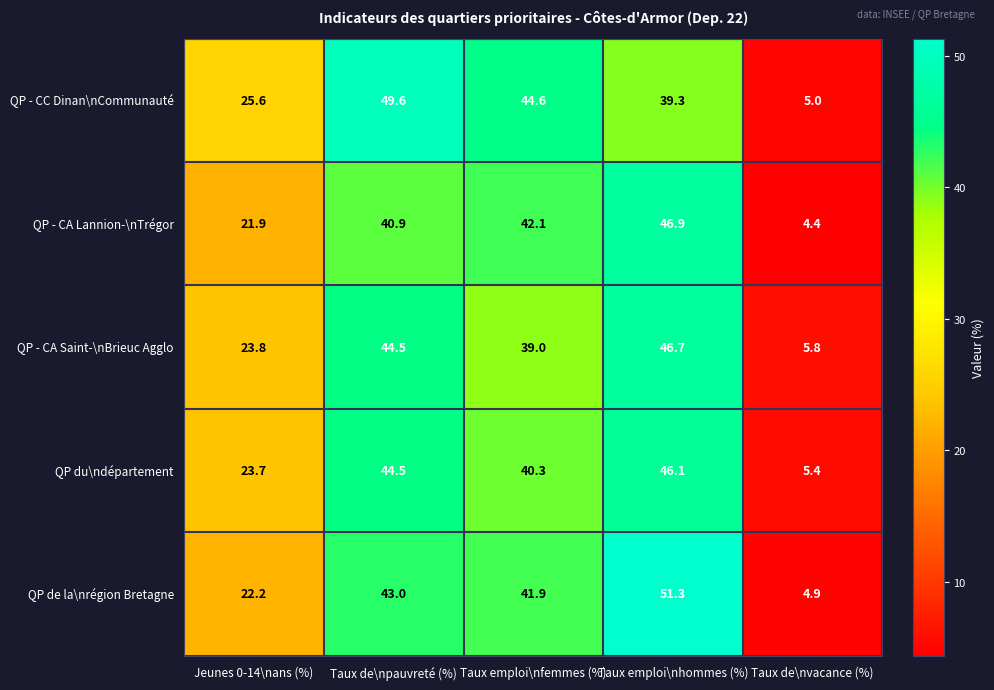

At how many categories does at least one series exceed 11?

4